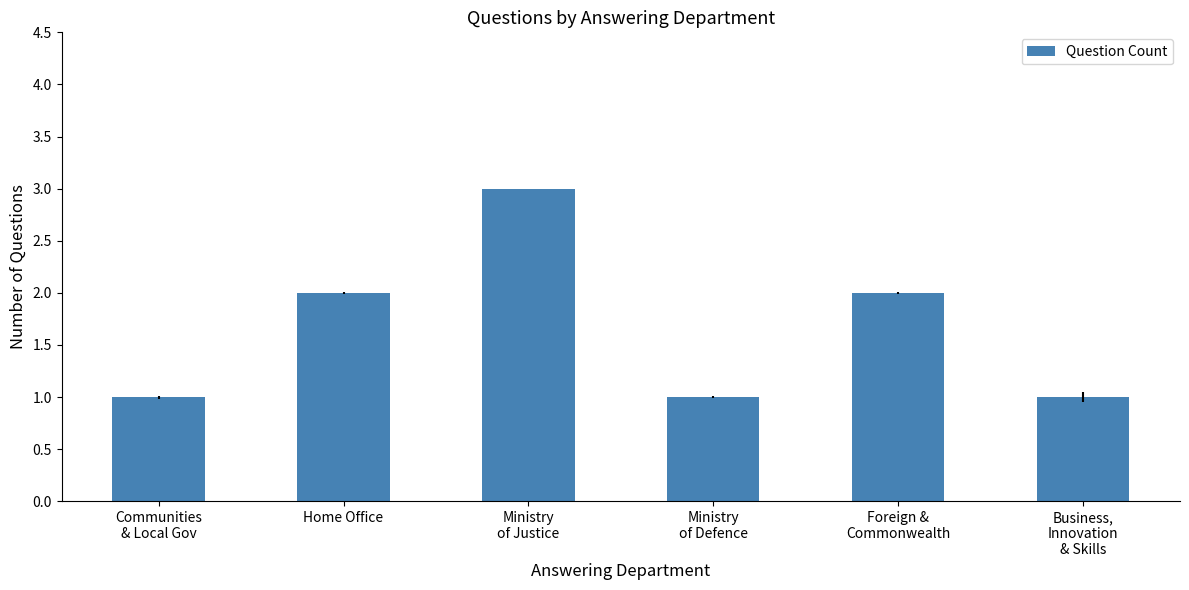

Reading left to right, extract all data points from this chart.

1	2	3	1	2	1